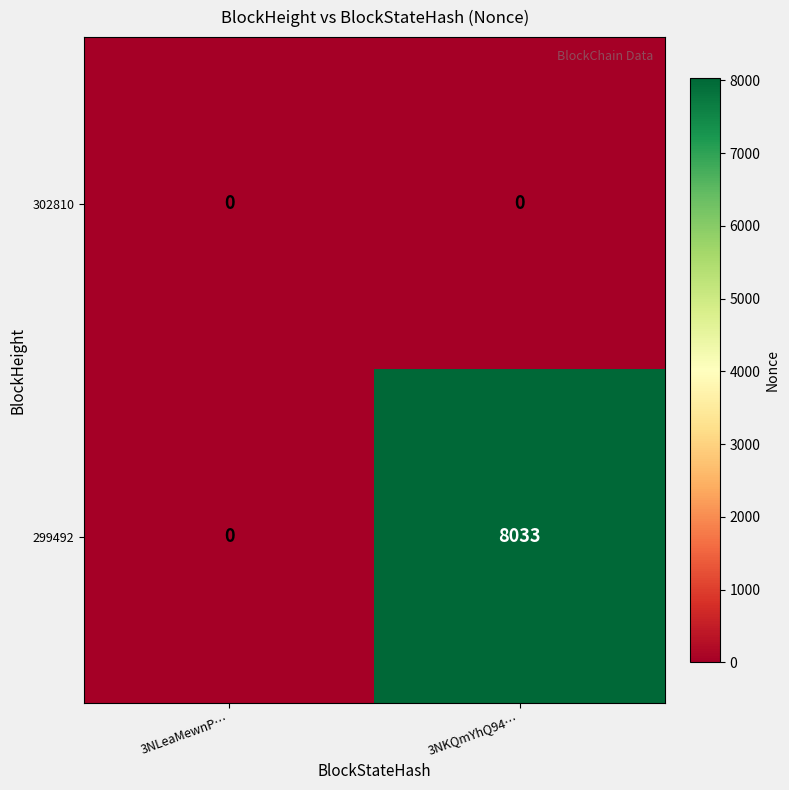

Is it true that 299492 equals -3681 at 3NLeaMewnP…?

False